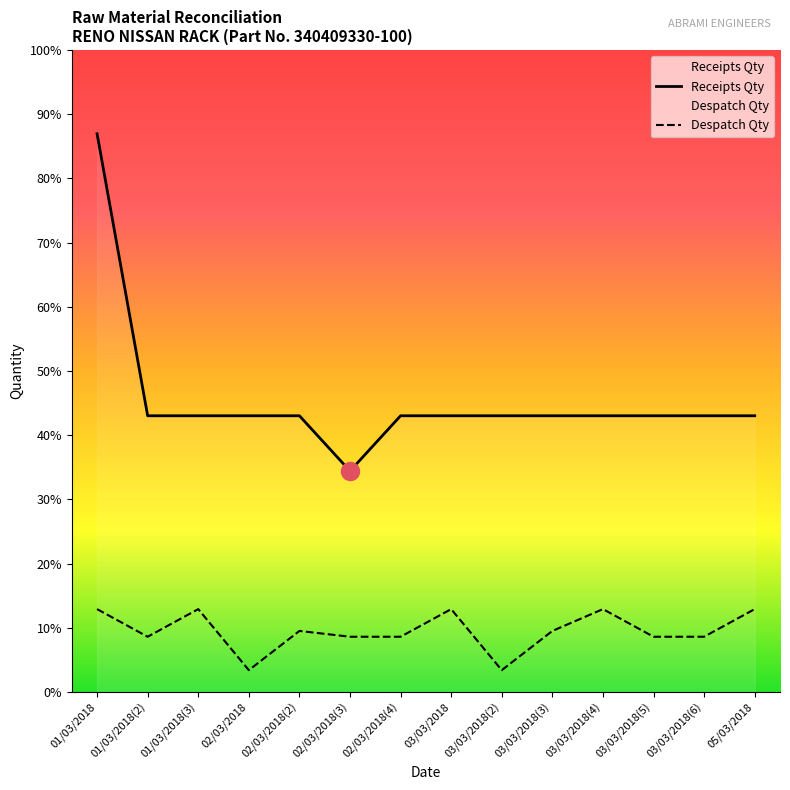

Reading left to right, list all the values displayed in this chart.

Receipts Qty: 01/03/2018=2021	01/03/2018(2)=1000	01/03/2018(3)=1000	02/03/2018=1000	02/03/2018(2)=1000	02/03/2018(3)=800	02/03/2018(4)=1000	03/03/2018=1000	03/03/2018(2)=1000	03/03/2018(3)=1000	03/03/2018(4)=1000	03/03/2018(5)=1000	03/03/2018(6)=1000	05/03/2018=1000
Despatch Qty: 01/03/2018=300	01/03/2018(2)=200	01/03/2018(3)=300	02/03/2018=79	02/03/2018(2)=221	02/03/2018(3)=200	02/03/2018(4)=200	03/03/2018=300	03/03/2018(2)=79	03/03/2018(3)=221	03/03/2018(4)=300	03/03/2018(5)=200	03/03/2018(6)=200	05/03/2018=300